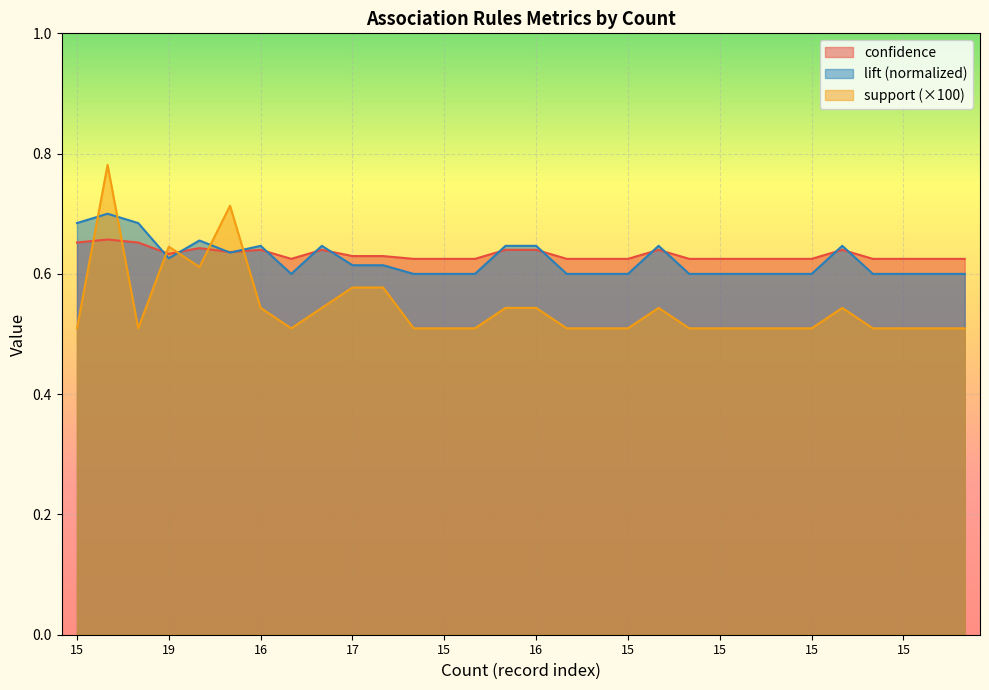

Which series has the largest total across all categories?

confidence